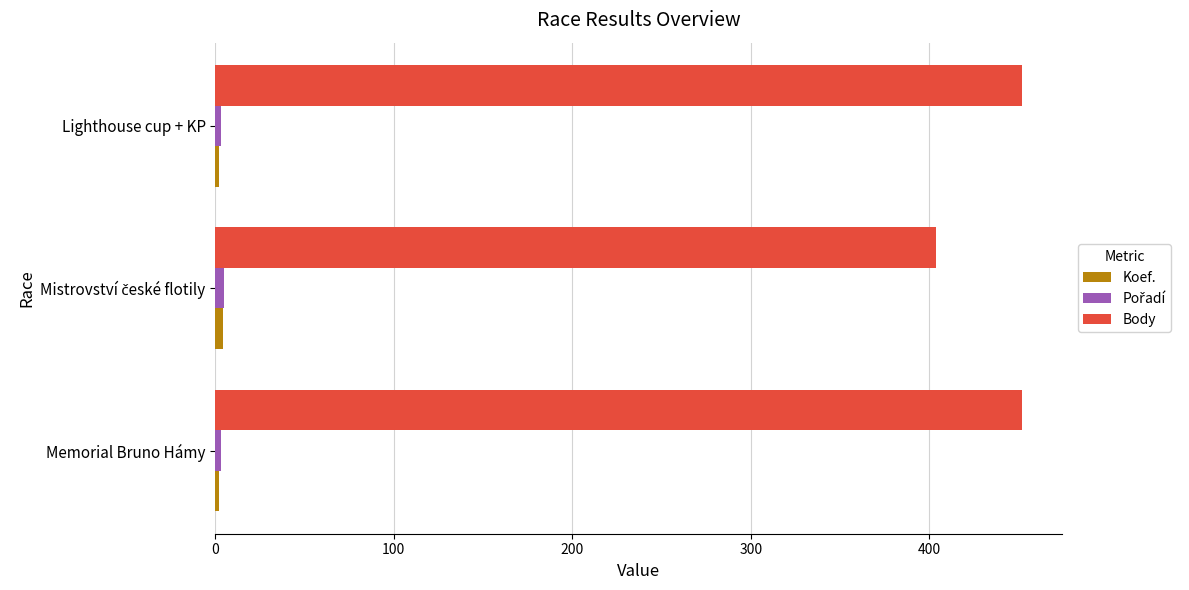

Count the number of categories in the chart.

3